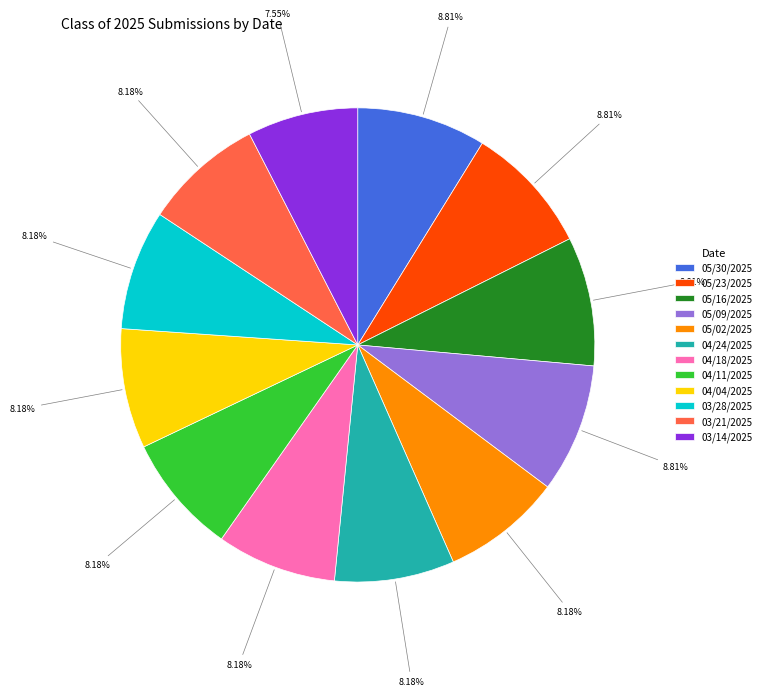

How much of the chart is everything except 04/24/2025?

91.8%